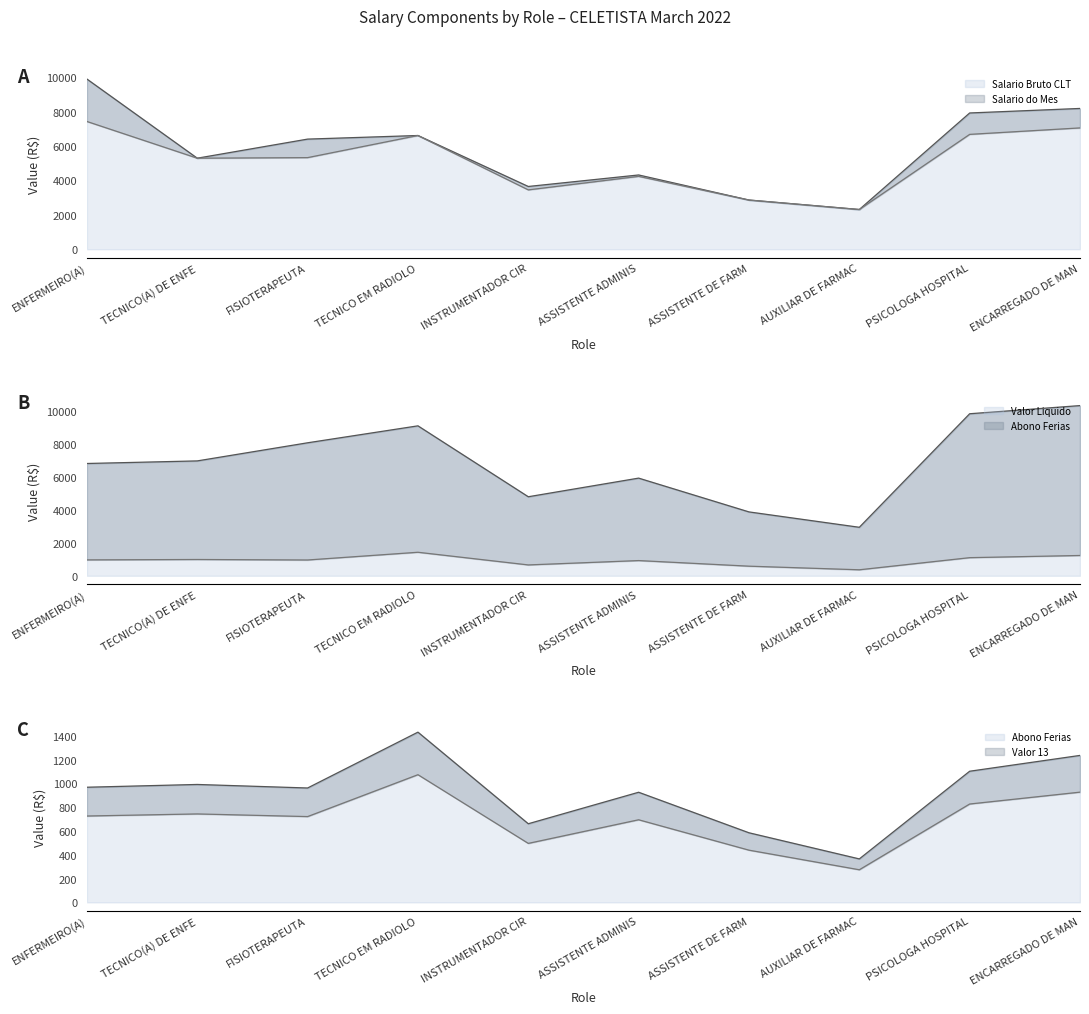

The value of Salario Bruto CLT at ASSISTENTE ADMINIS is 4317.2. True or false?

True